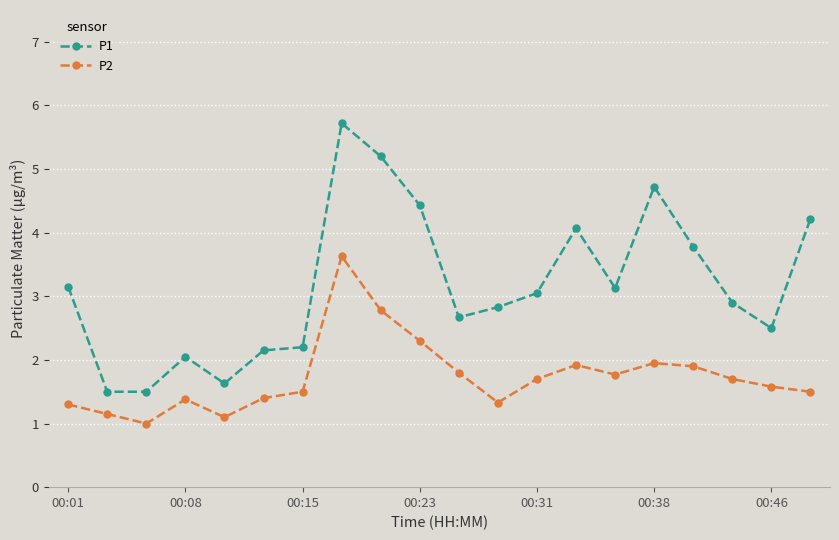

What is the value of the P2 point at the 19th from the left?

1.6